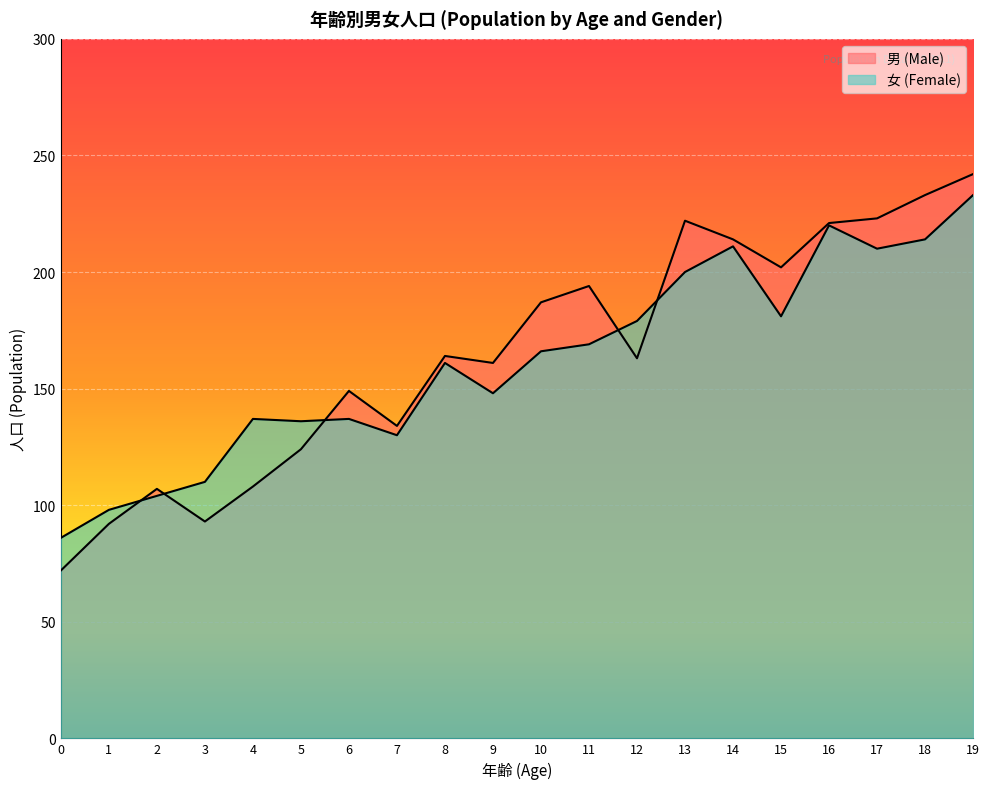

What is the sum of all 男 (Male) values?

3305